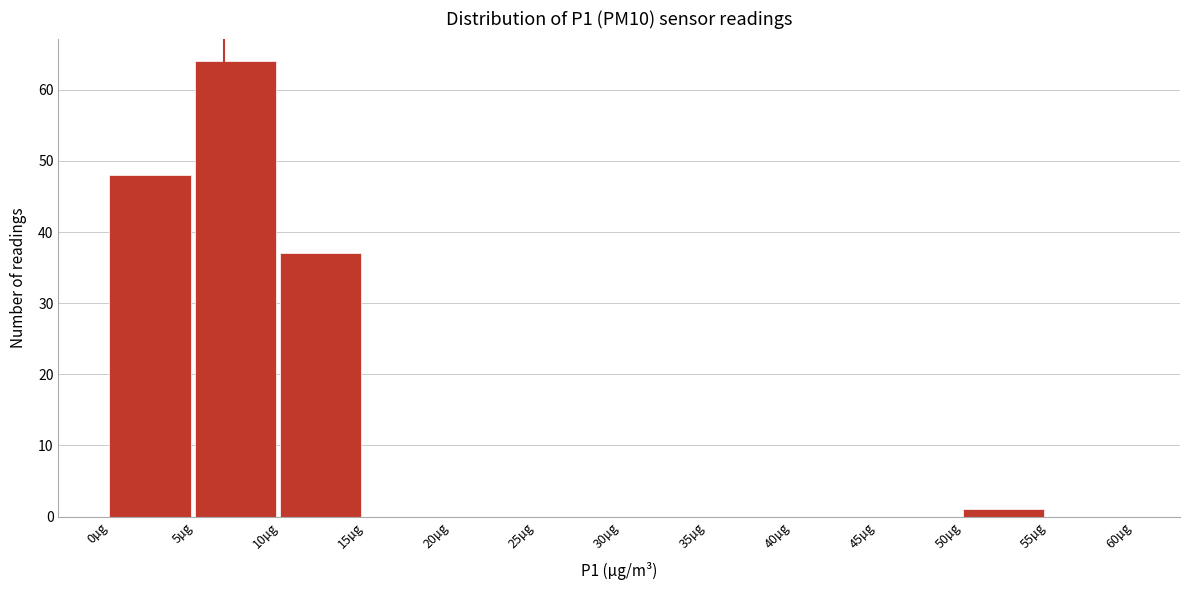

Reading left to right, transcribe this chart: for each bar, give the range it covers on the x-axis and its height. The values are not printed on the chart, so give them approximately, as read against the axis.

0 to 5: 48
5 to 10: 64
10 to 15: 37
15 to 20: 0
20 to 25: 0
25 to 30: 0
30 to 35: 0
35 to 40: 0
40 to 45: 0
45 to 50: 0
50 to 55: 1
55 to 60: 0